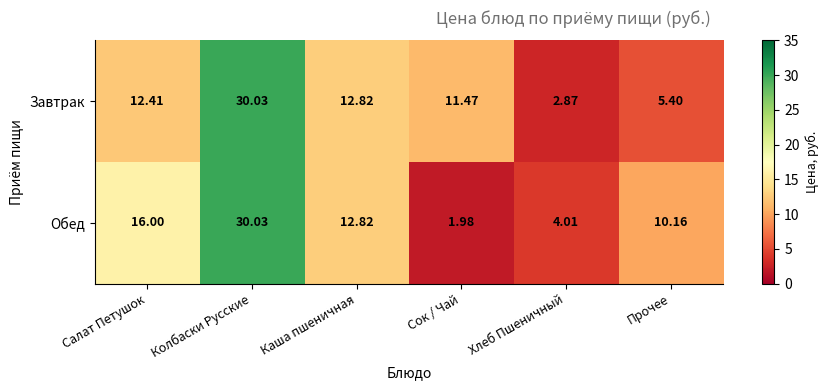

At Хлеб Пшеничный, list the series in order from smallest to largest.

Завтрак, Обед